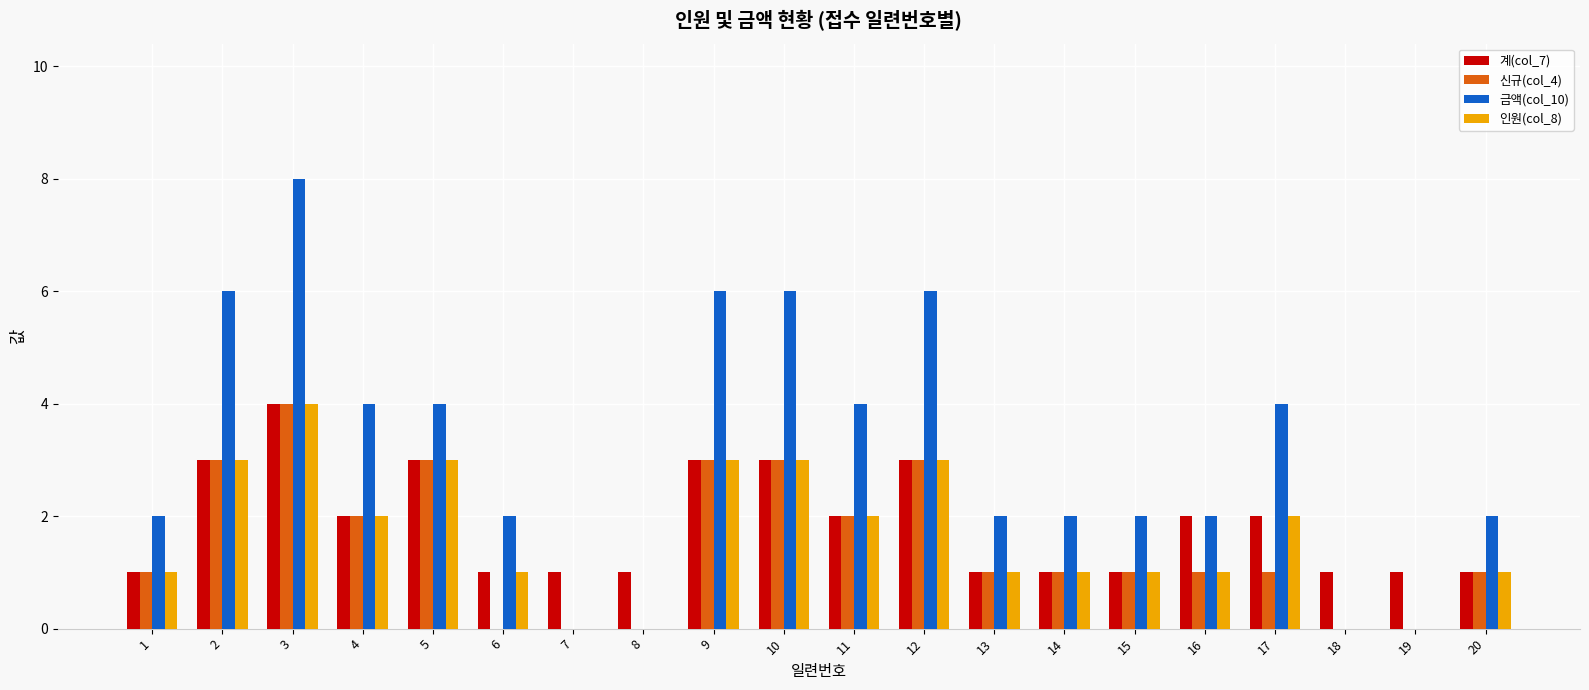

How many distinct data groups are displayed?

4